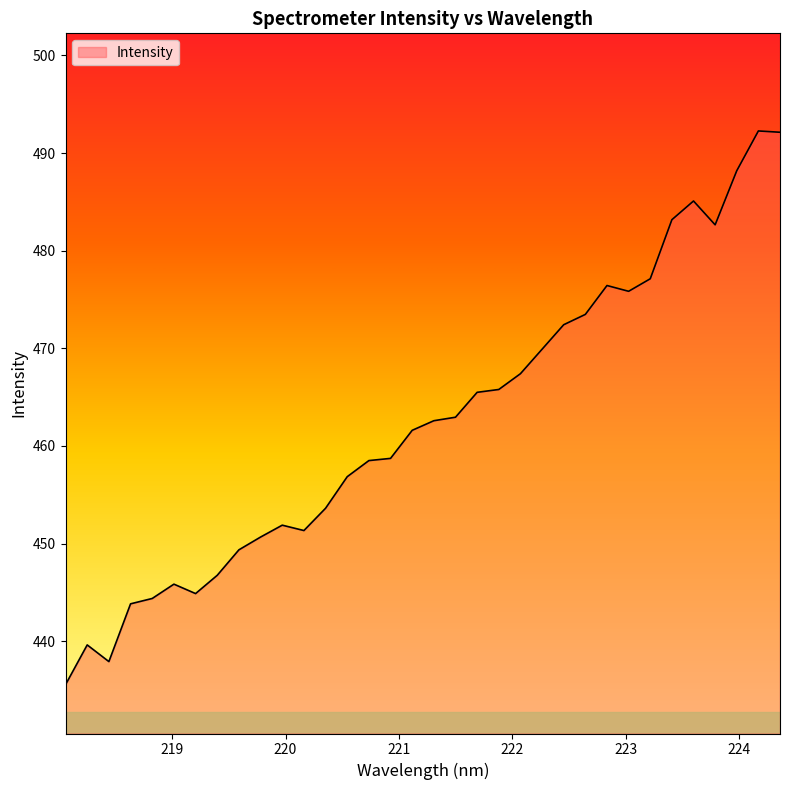

What is the smallest value displayed?

435.5